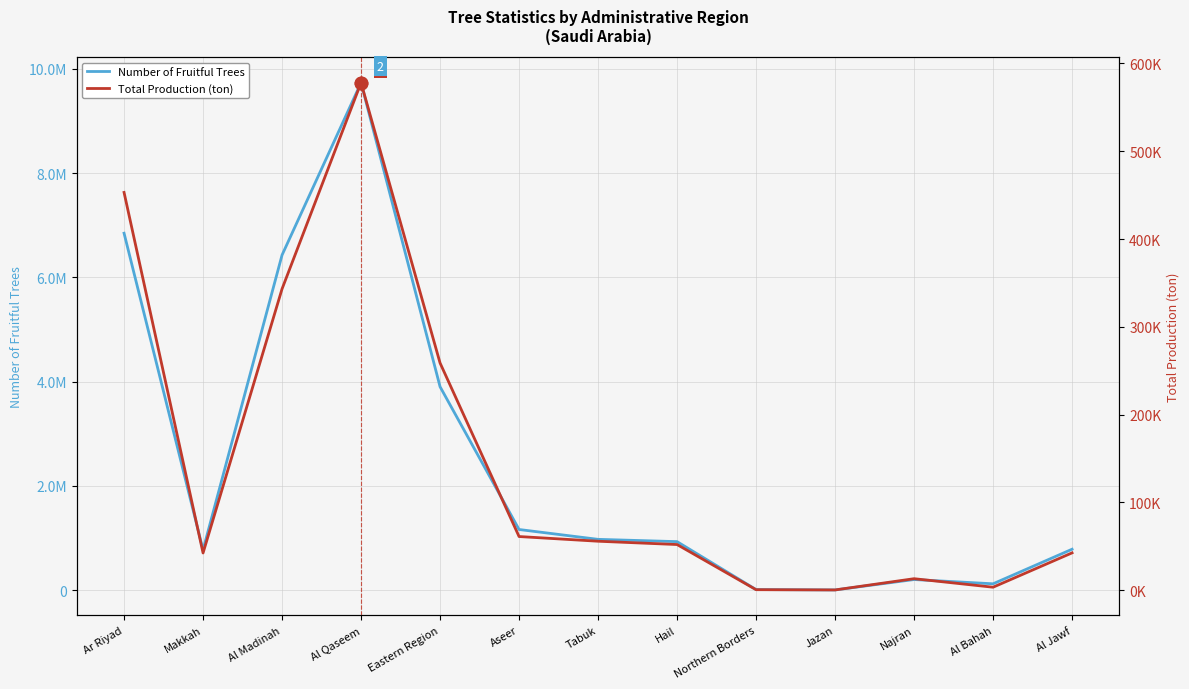

True or false: Total Production (ton) and Number of Fruitful Trees cross at least once.

False